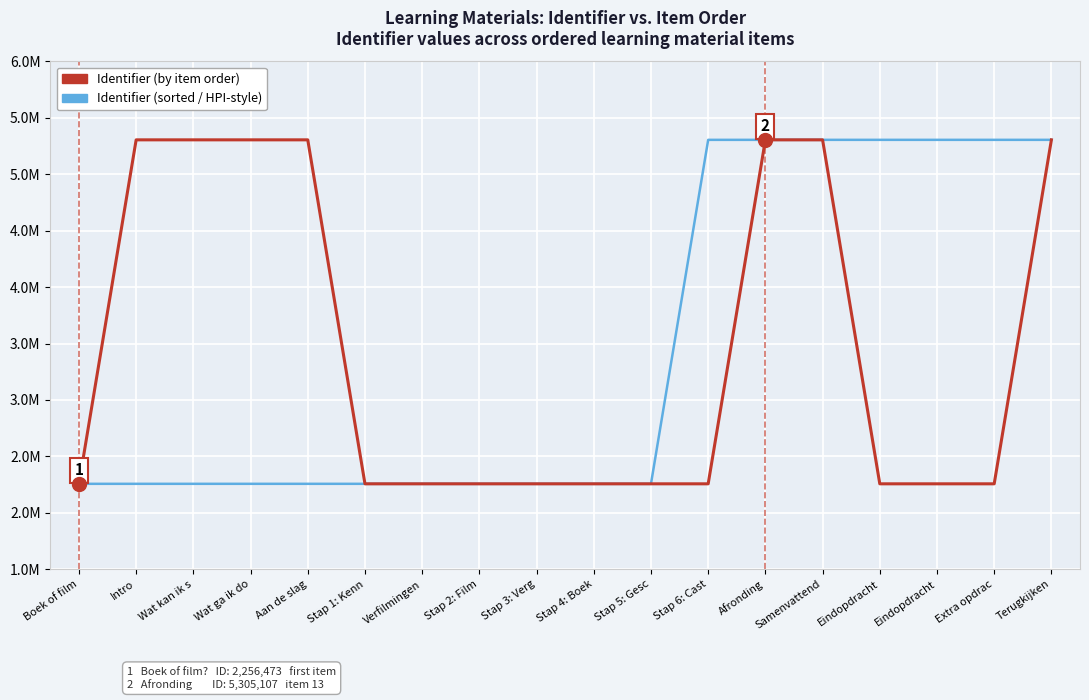

Is it true that Identifier (by item order) equals 5305101 at Aan de slag?

True